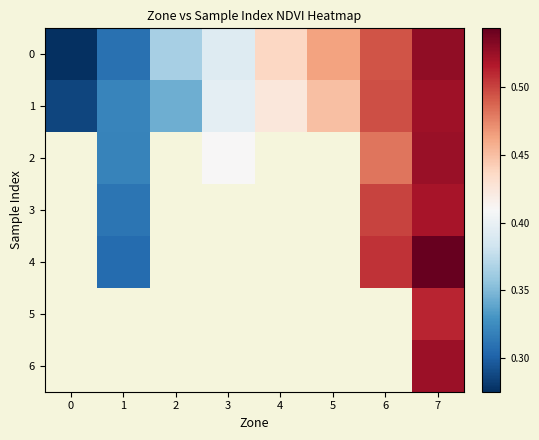

Is it true that 2 equals 0.2 at 3?

False